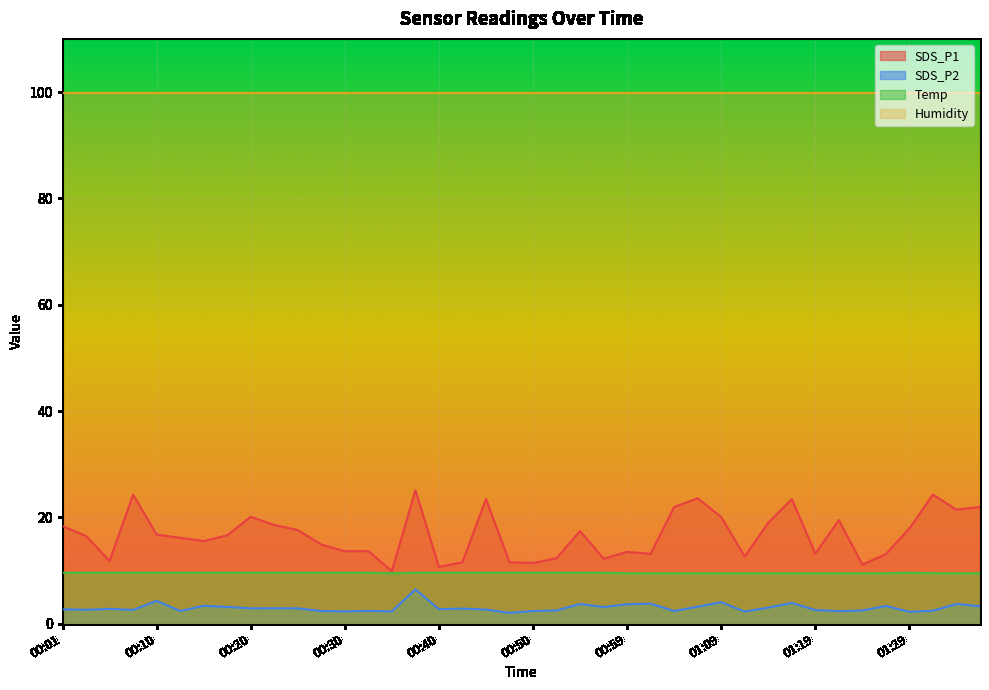

What is the difference between the Temp values at 01:24 and 00:37?

0.1